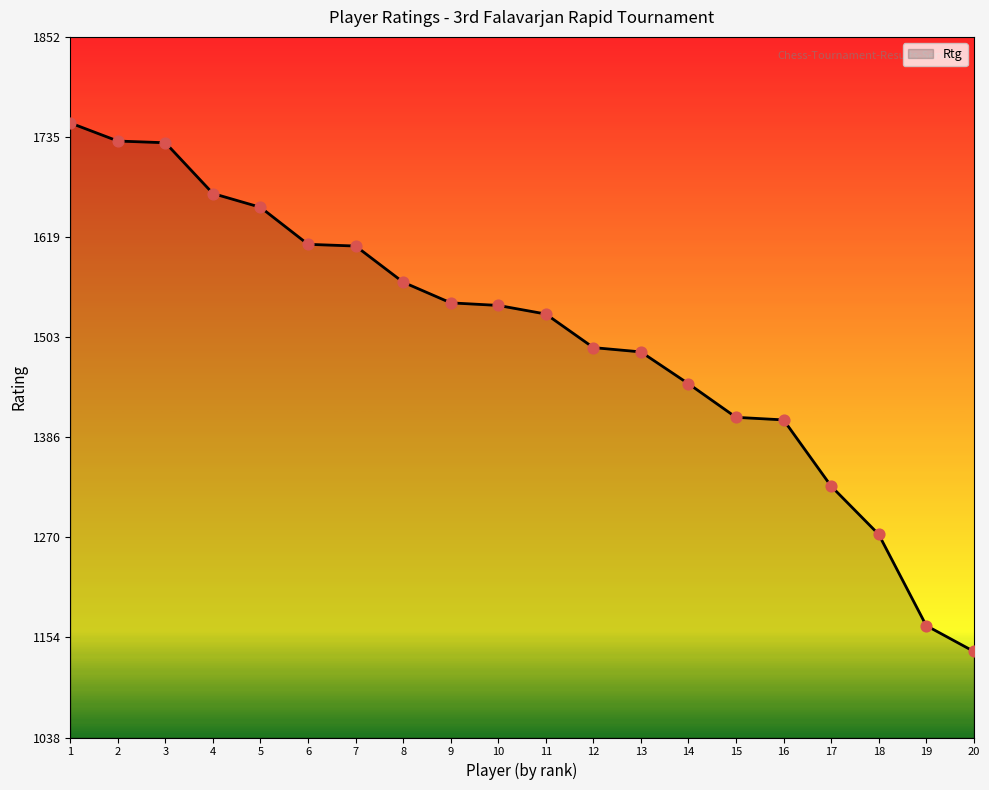

Which has a higher value, 14 or 18?

14